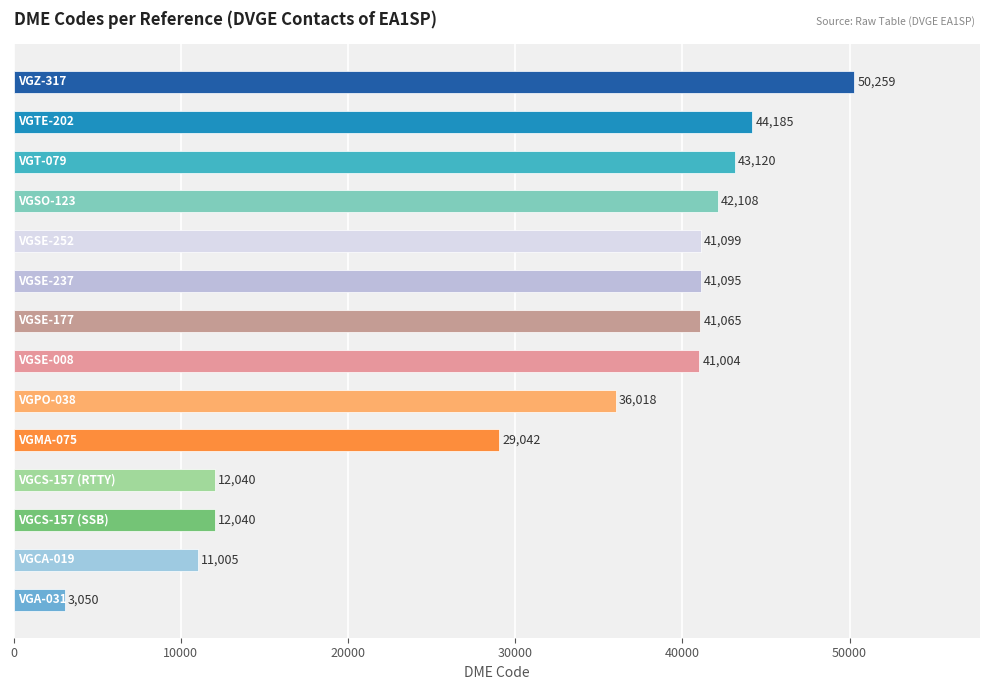

What is the difference between the second highest and second lowest values?

33180